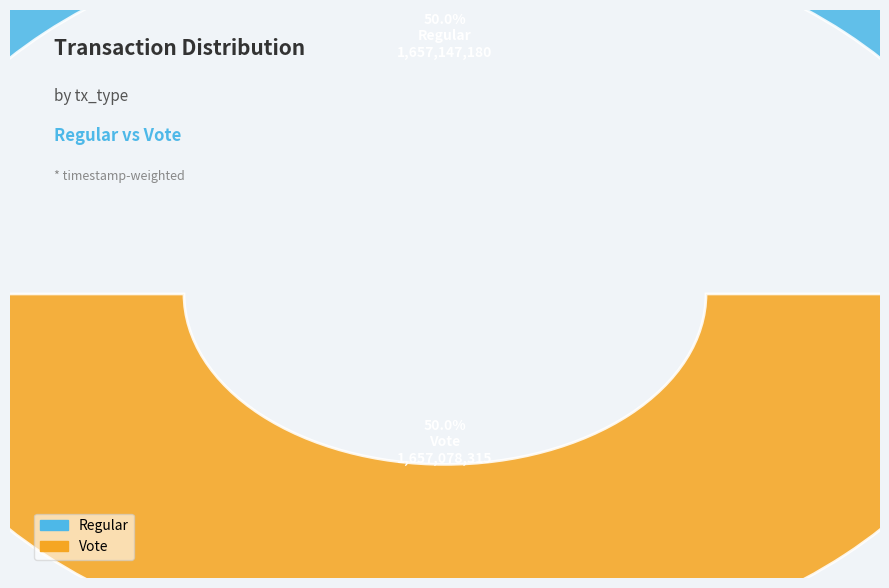

How many slices are in this pie chart?

2